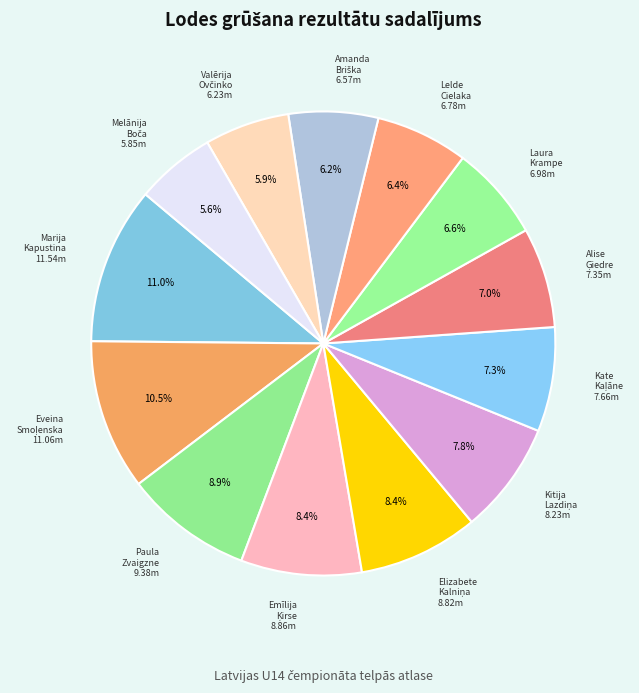

Is it true that Marija Kapustina is 11% of the pie?

True